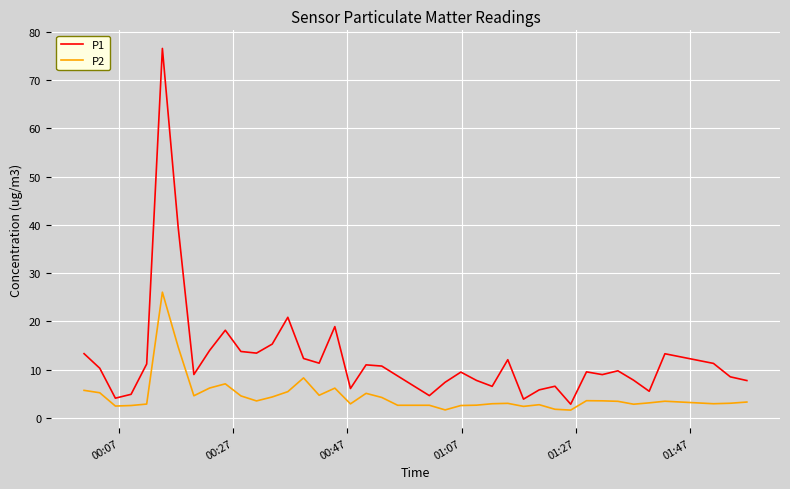

What is the difference between the maximum and minimum values in the P2 series?

24.4